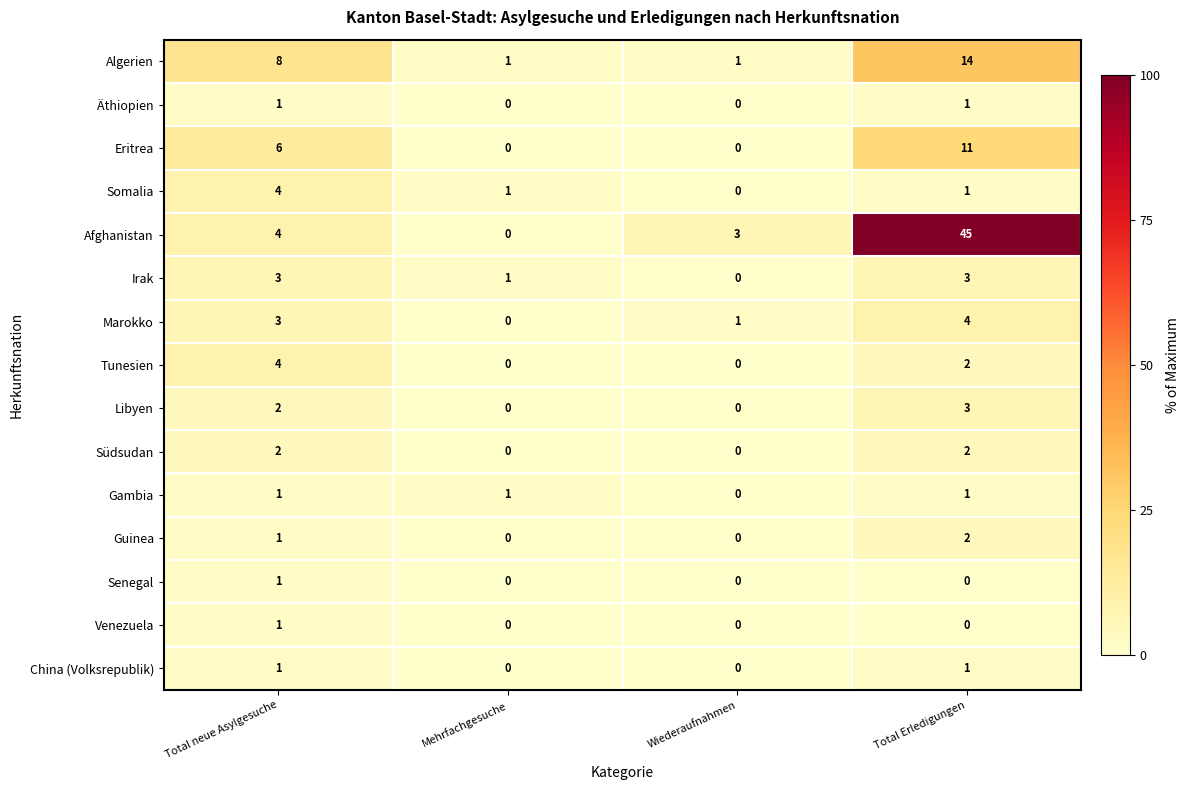

Between Total neue Asylgesuche and Wiederaufnahmen, which series saw the biggest shift?

Algerien